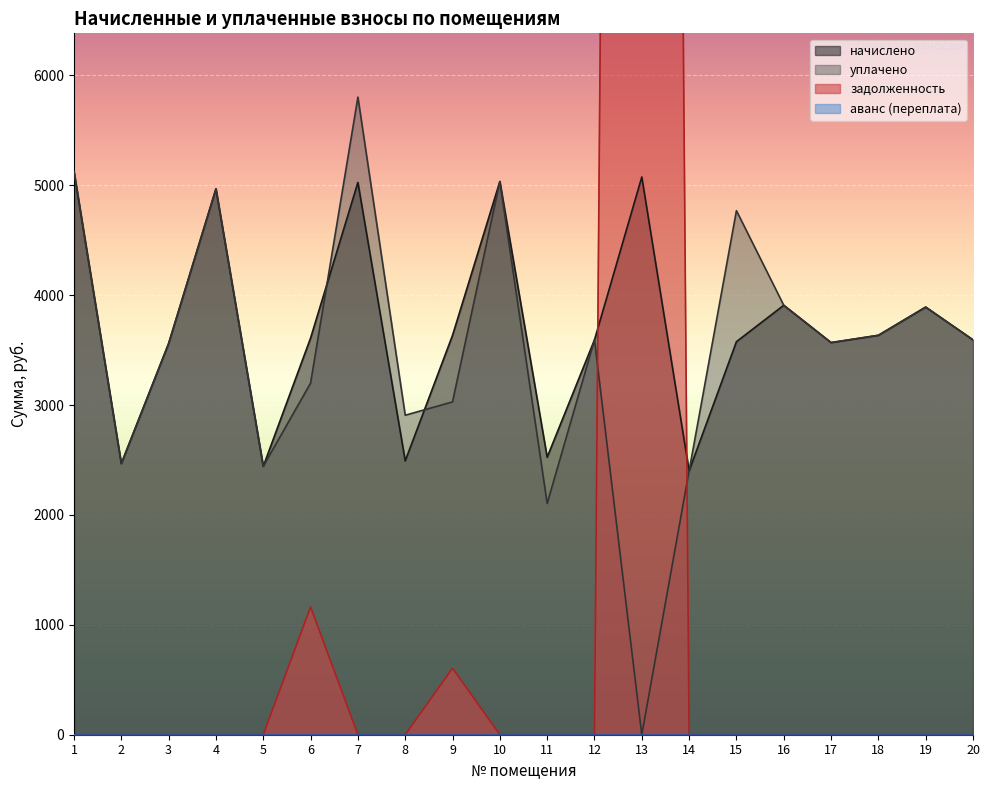

Reading right to left, extract all data points from this chart.

начислено: 20=3593.5	19=3891.6	18=3634.9	17=3568.7	16=3908.2	15=3577.0	14=2401.2	13=5075.6	12=3593.5	11=2525.4	10=5034.2	9=3634.9	8=2492.3	7=5026.0	6=3610.1	5=2442.6	4=4968.0	3=3560.4	2=2467.4	1=5125.3
уплачено: 20=3593.5	19=3891.6	18=3634.9	17=3568.7	16=3908.2	15=4769.3	14=2401.2	13=0.0	12=3593.5	11=2104.5	10=5034.2	9=3029.1	8=2907.7	7=5802.8	6=3200.0	5=2442.6	4=4968.0	3=3560.4	2=2467.4	1=5125.3
задолженность: 20=0.0	19=0.0	18=0.0	17=0.0	16=0.0	15=0.0	14=0.0	13=51994.7	12=0.0	11=0.0	10=0.0	9=605.8	8=0.0	7=0.0	6=1163.1	5=0.0	4=0.0	3=0.0	2=0.0	1=0.0